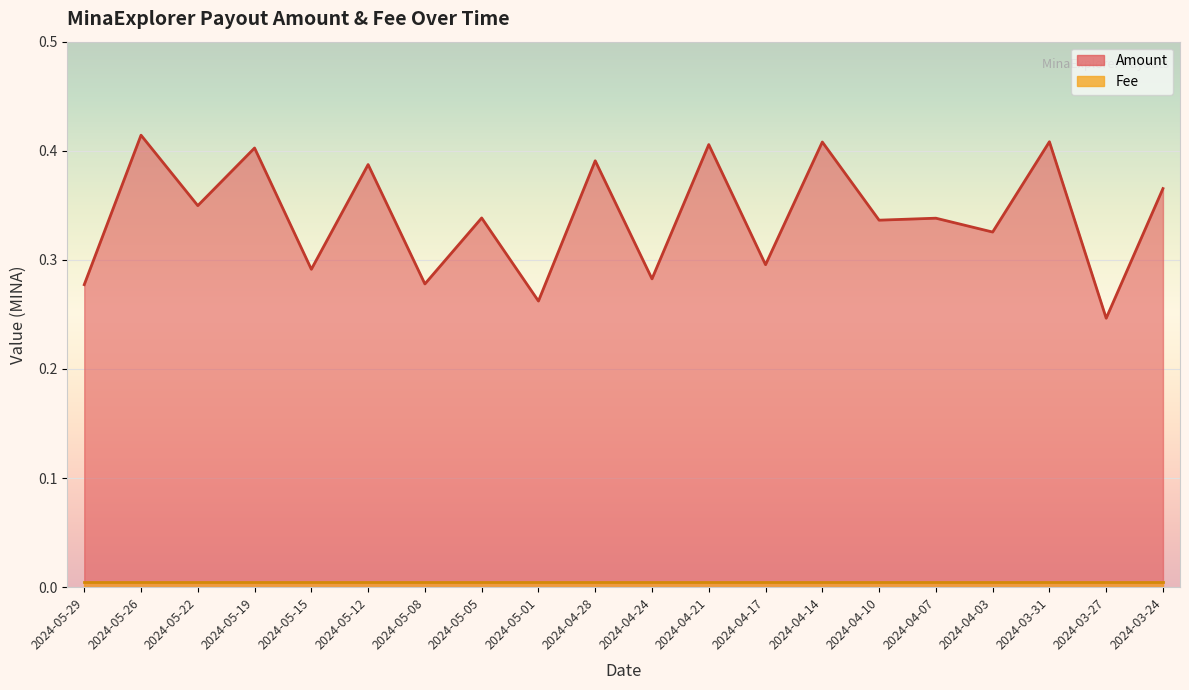

What is the difference between the values at 2024-05-08 and 2024-04-21?

0.1